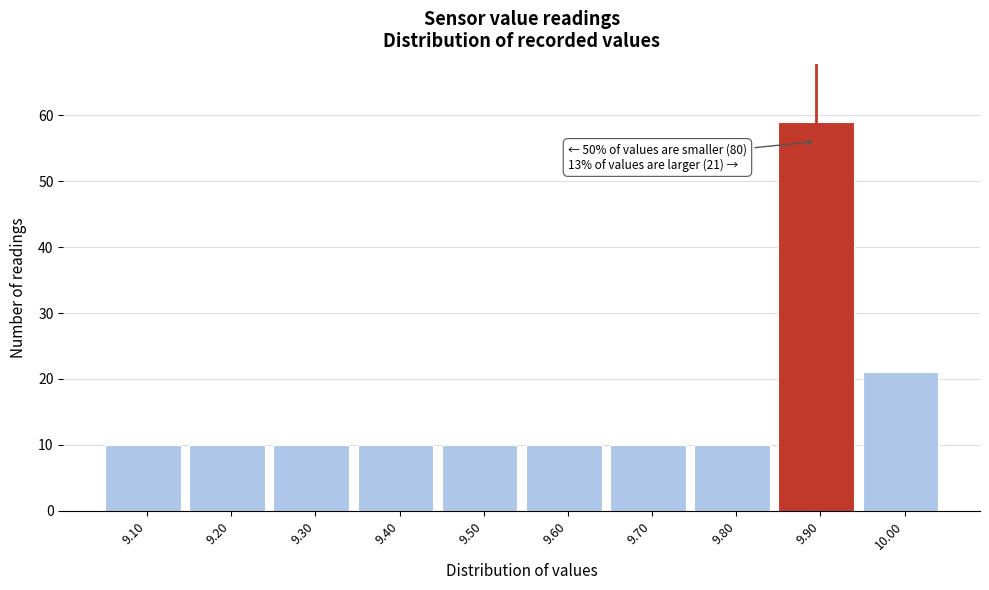

Over which range of the x-axis is the bar tallest?

9.85 to 9.95